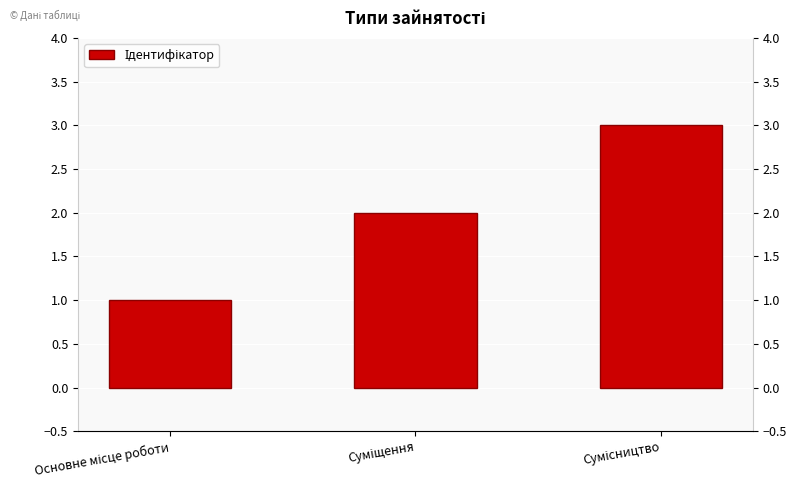

What is the difference between the values at Сумісництво and Суміщення?

1